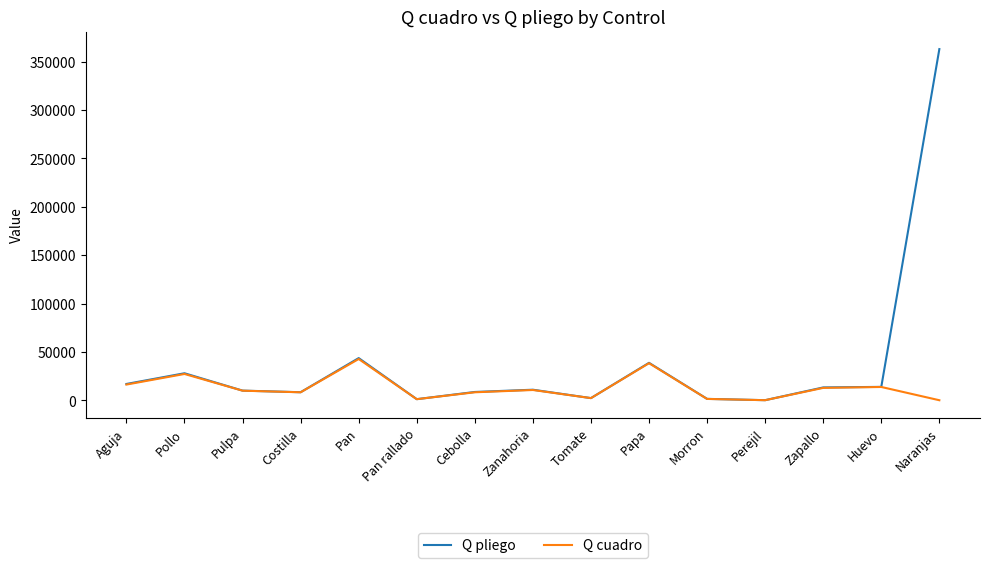

True or false: Q pliego has a value of 13859 at Pan.

False